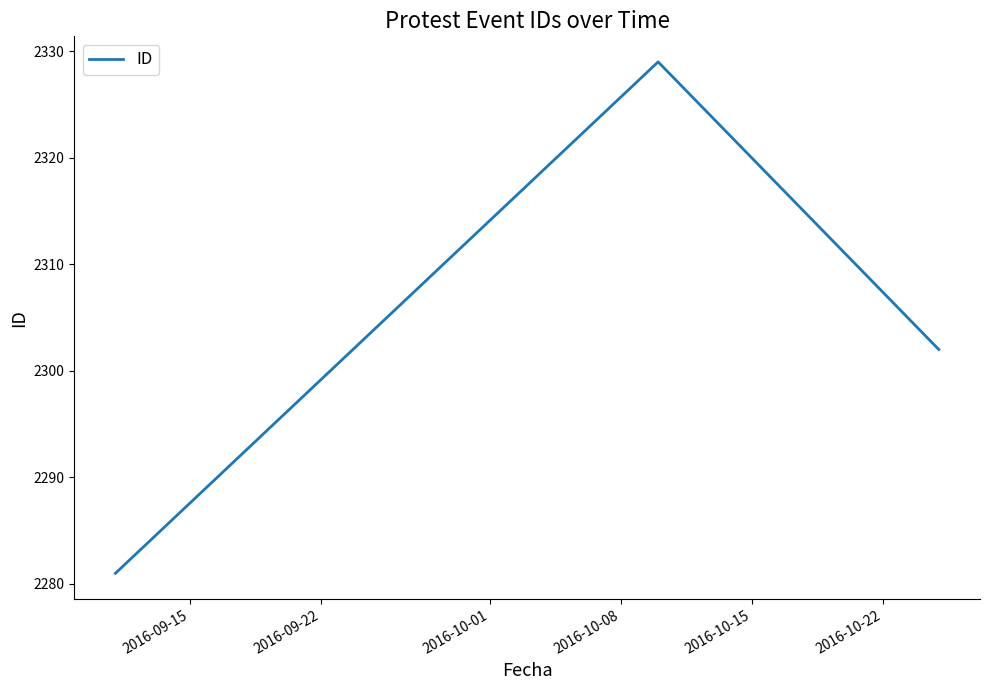

What is the minimum value shown in the chart?

2281